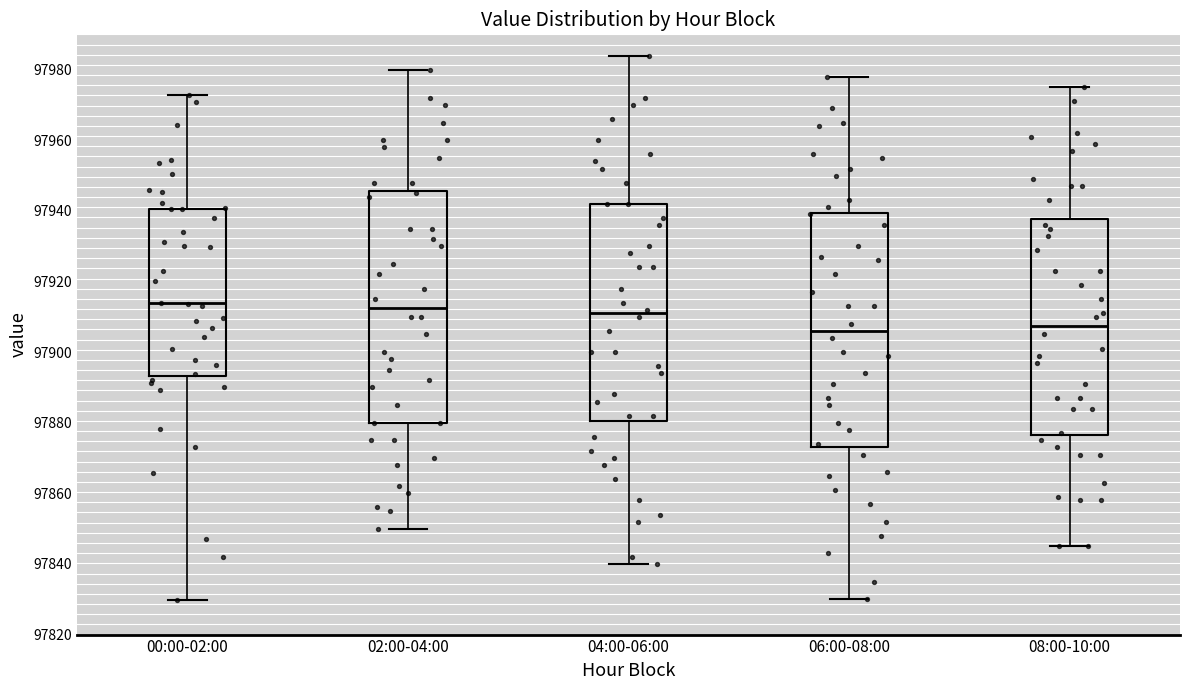

Where does the median line of the box for 06:00-08:00 sit on the y-axis? The values are not printed on the chart, so give them approximately, as read against the axis.

97906